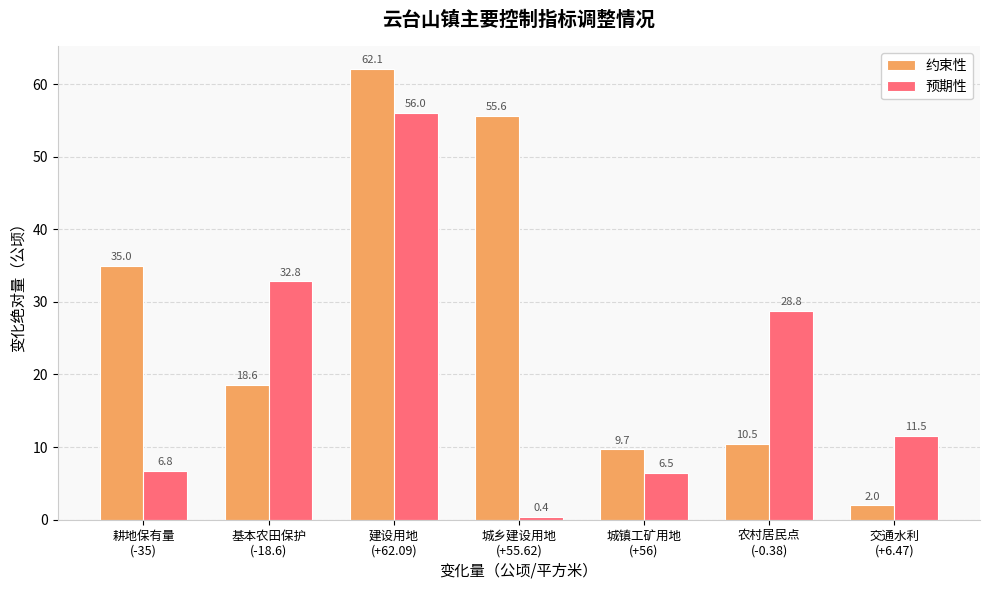

What is the value of the 预期性 bar at the 7th from the left?

11.5